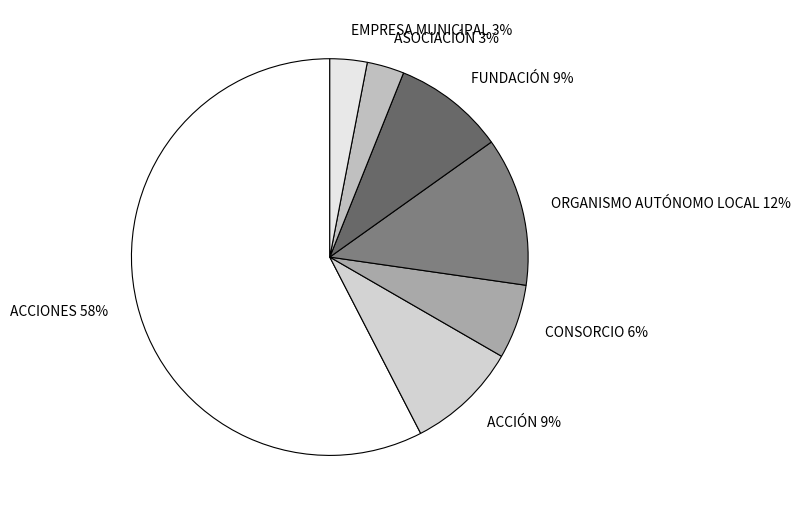

To the nearest percent, what percentage of the pie is EMPRESA MUNICIPAL?

3%